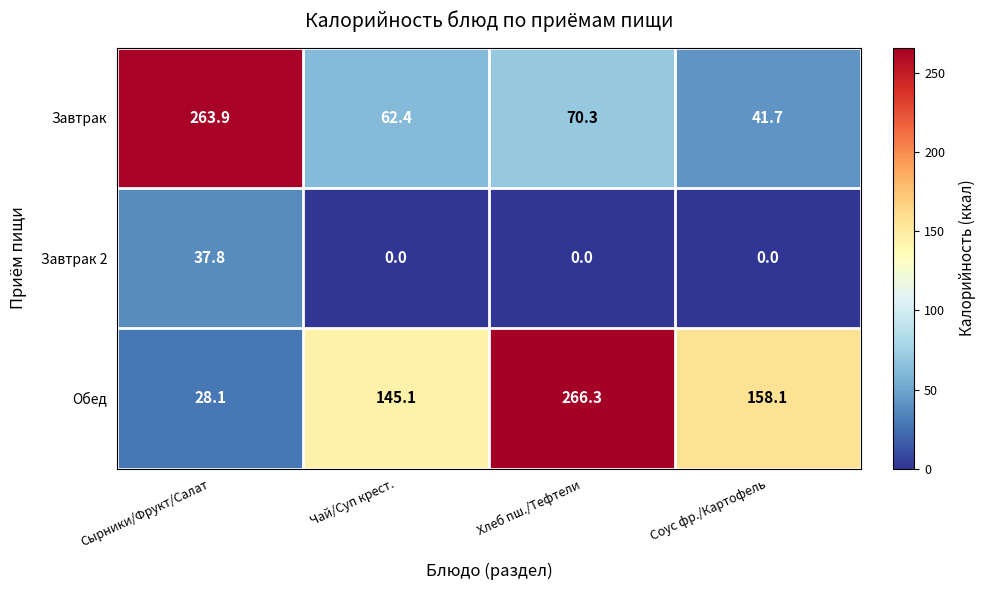

At which category is the sum across all series the highest?

Хлеб пш./Тефтели